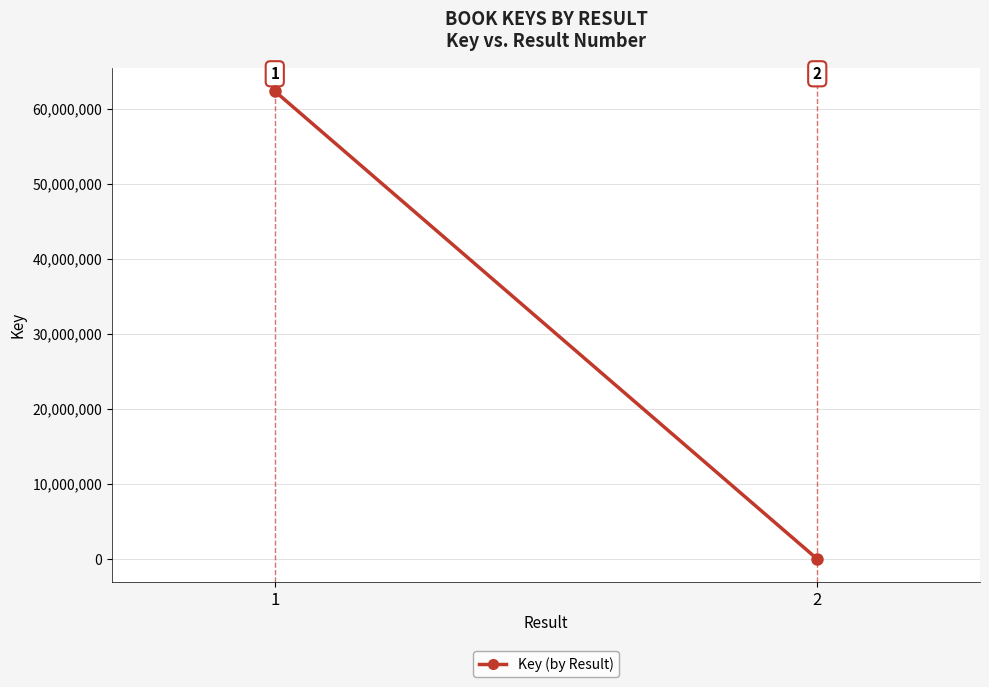

What is the difference between the maximum and minimum values?

62366765